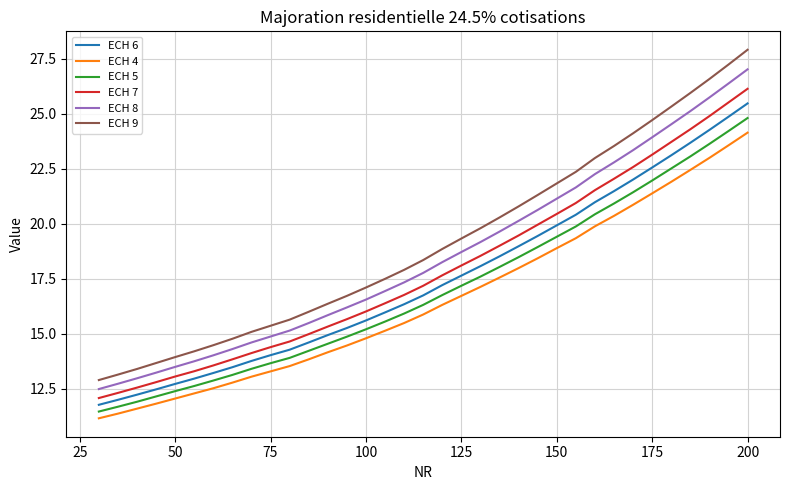

How many lines are shown in the chart?

6